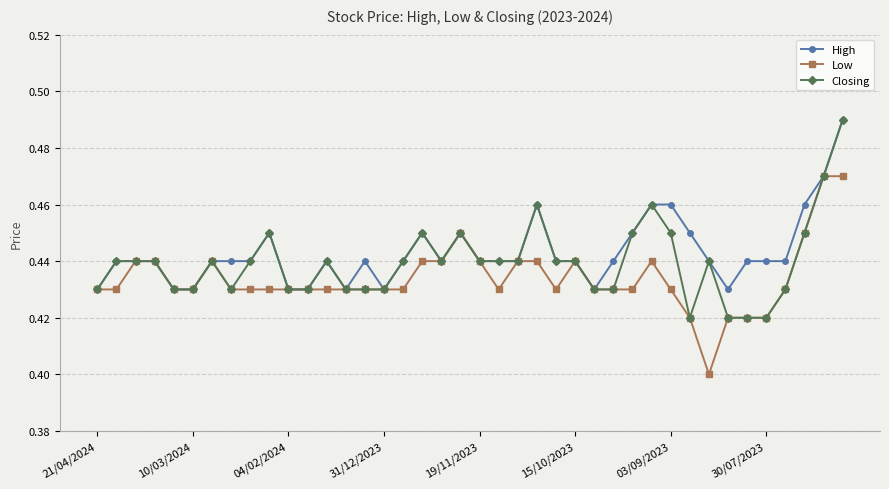

True or false: High has more than 2 points higher than both neighbors.

True